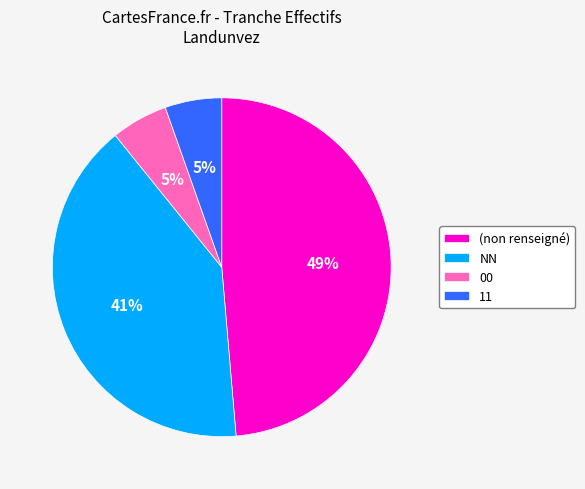

The 00 slice represents 1% of the pie. True or false?

False